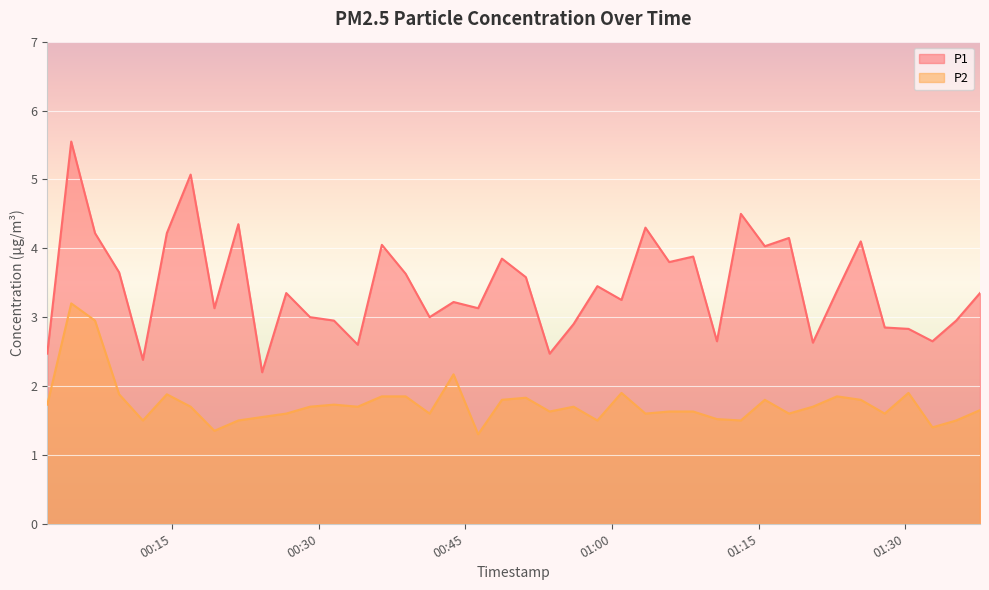

How many lines are shown in the chart?

2